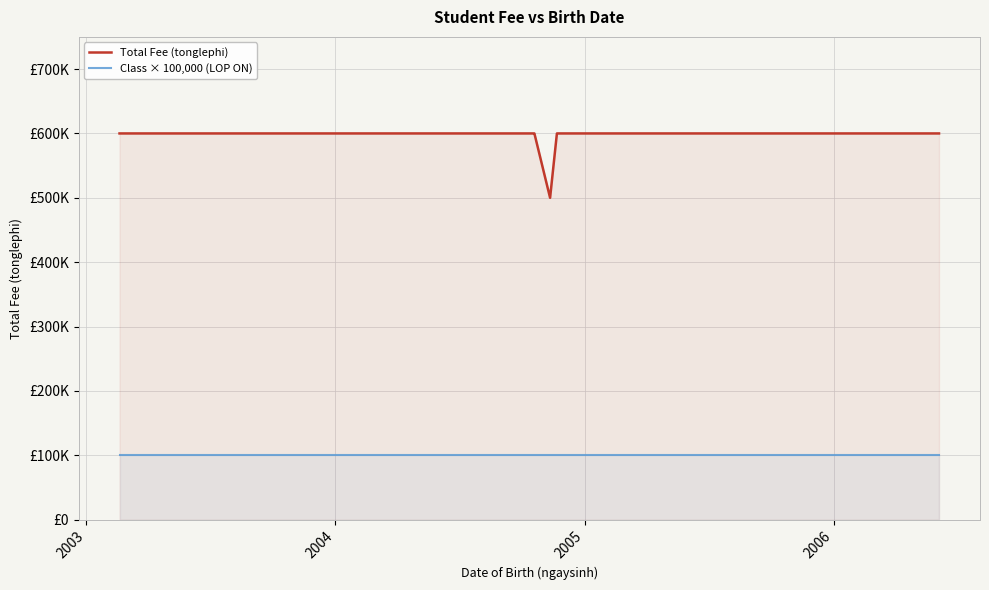

What is the difference between the second highest and minimum values in the Total Fee (tonglephi) series?

100000